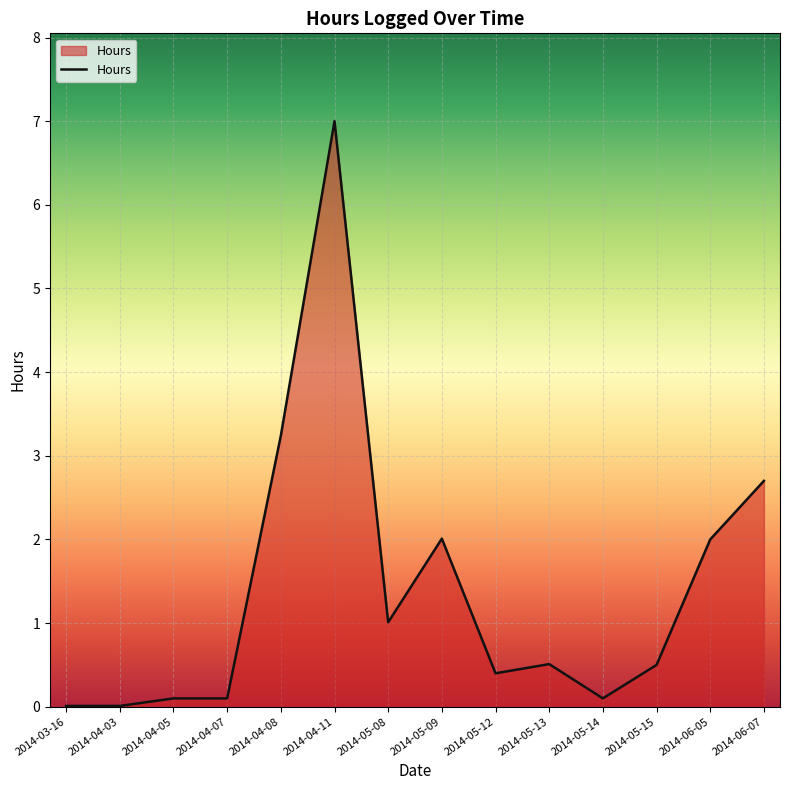

What position from the right is 2014-05-08?

8